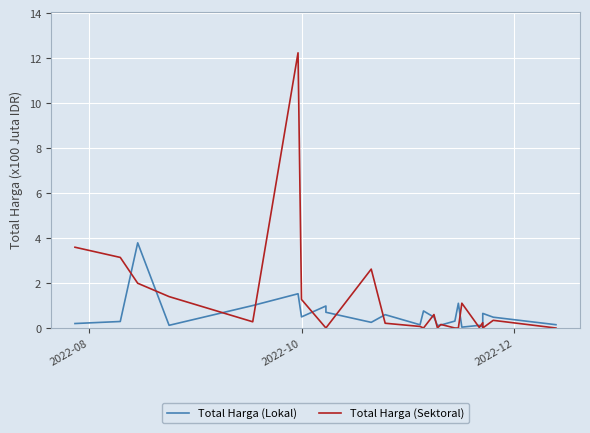

Is this an area chart (filled region under the line)?

No